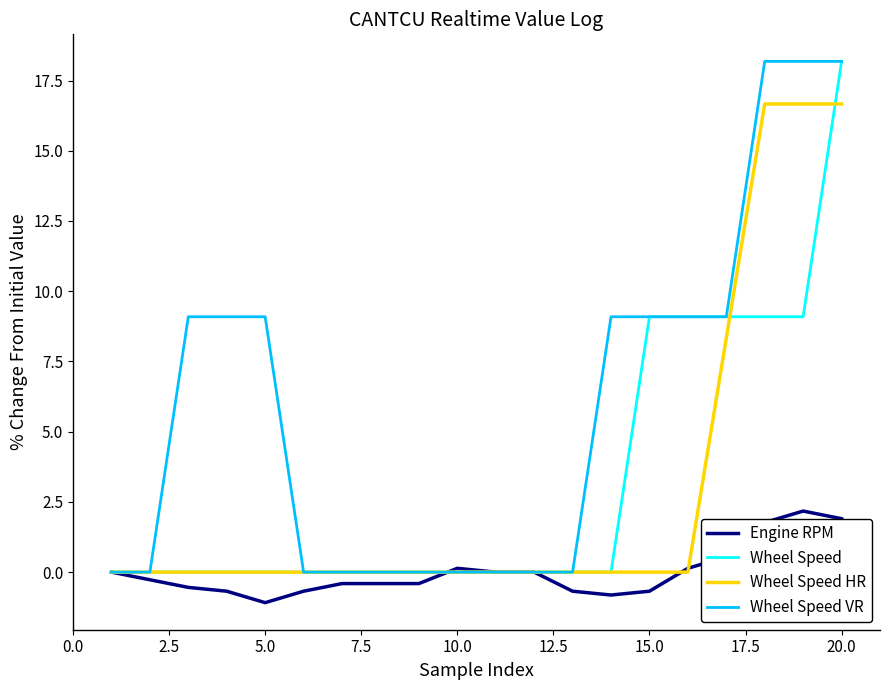

What is the maximum value for Wheel Speed VR?

18.2